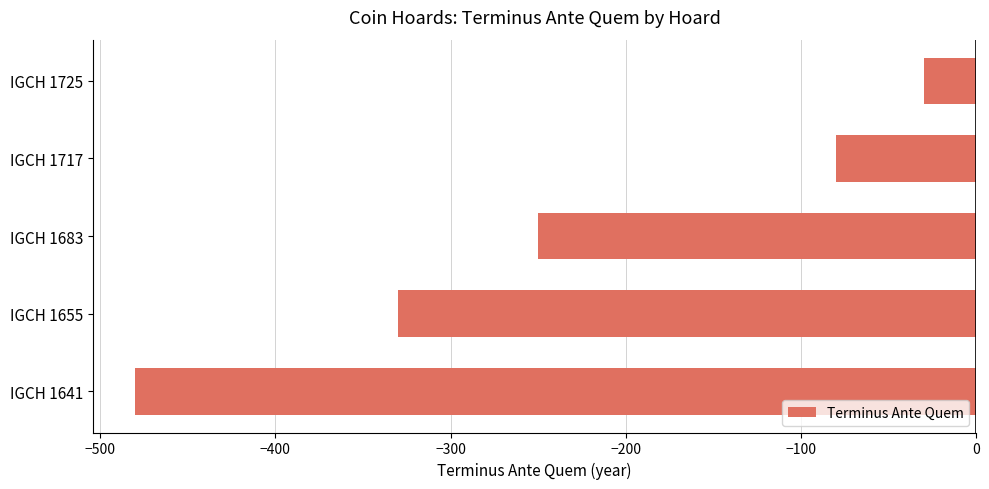

The chart shows a value of -334 at IGCH 1683. True or false?

False